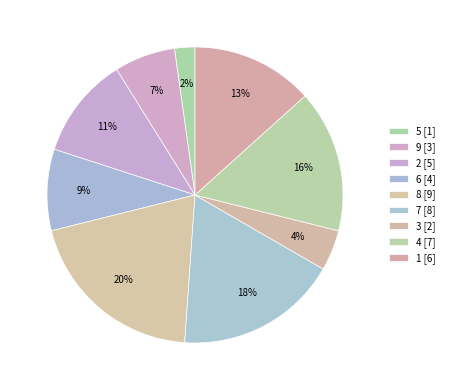

Is there any slice that represents more than half of the pie?

No